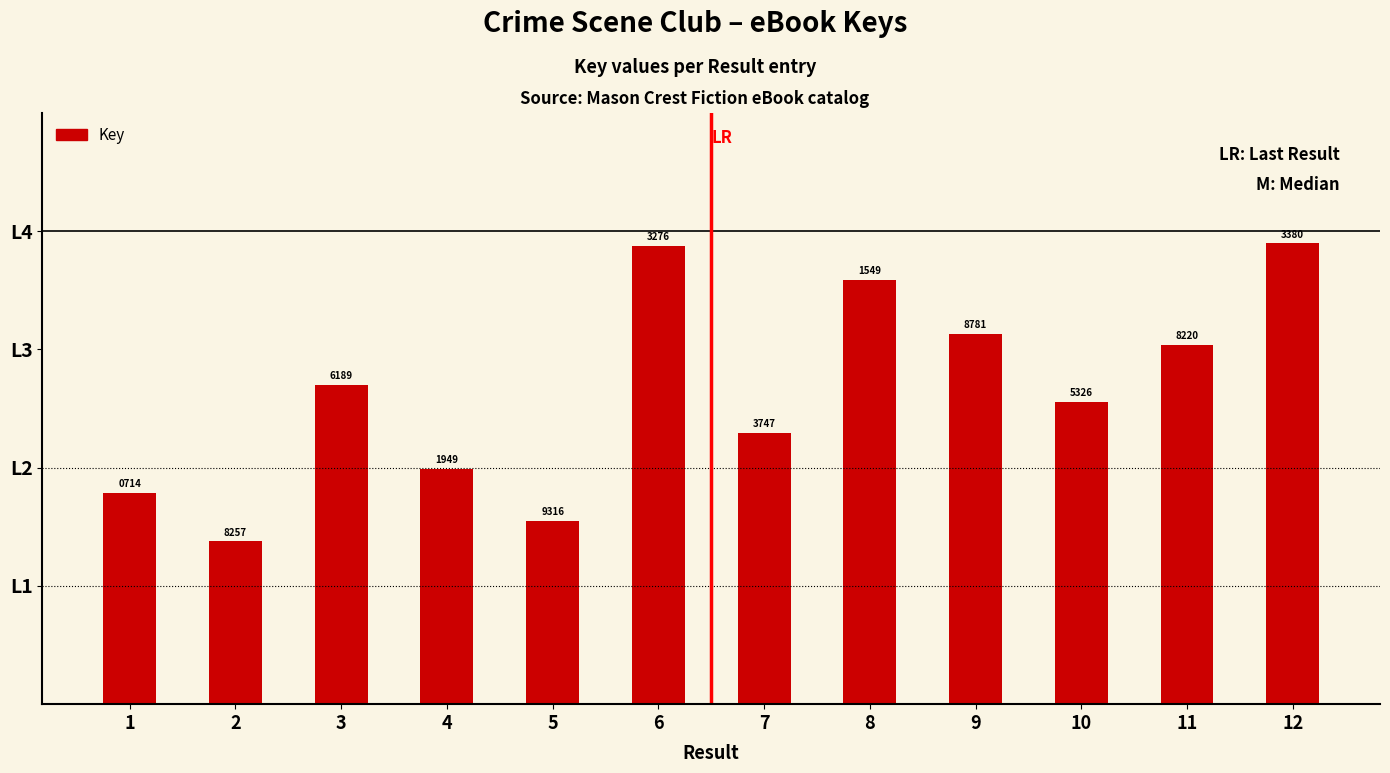

Are the bars horizontal?

No